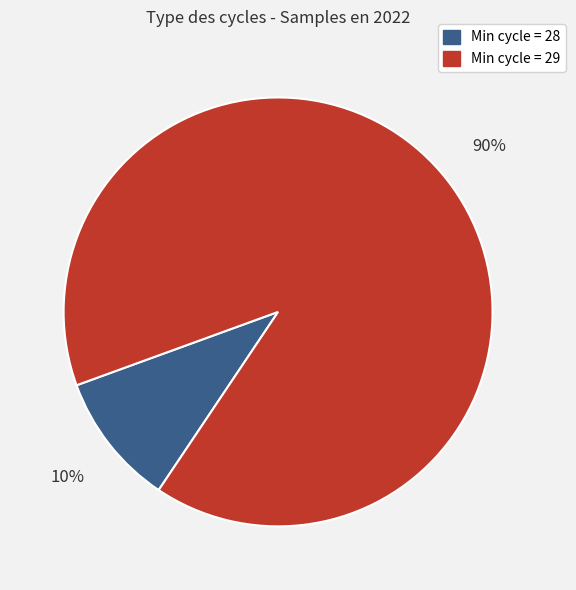

To the nearest percent, what is the difference between the largest and smallest slice percentages?

80%